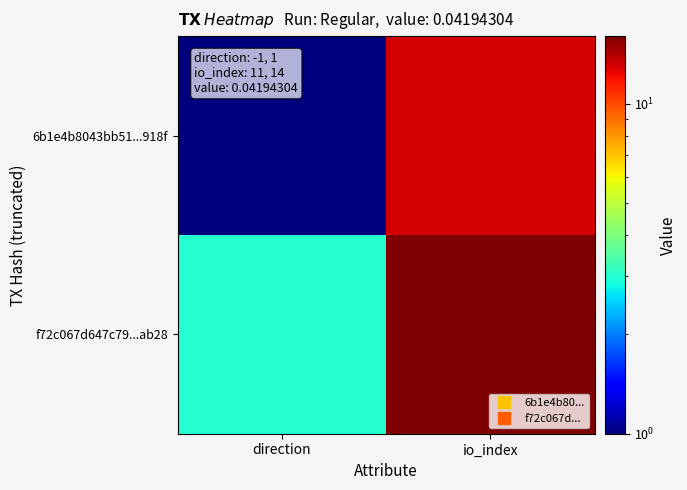

What is the difference between the highest and lowest values at io_index?

3